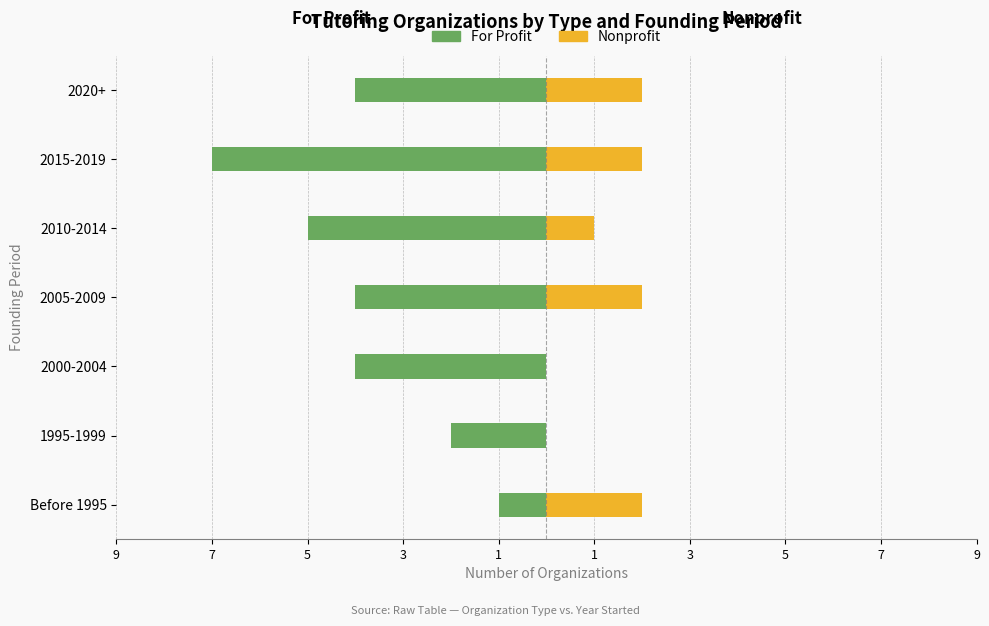

What is the difference between the second highest and second lowest values in the For Profit series?

3